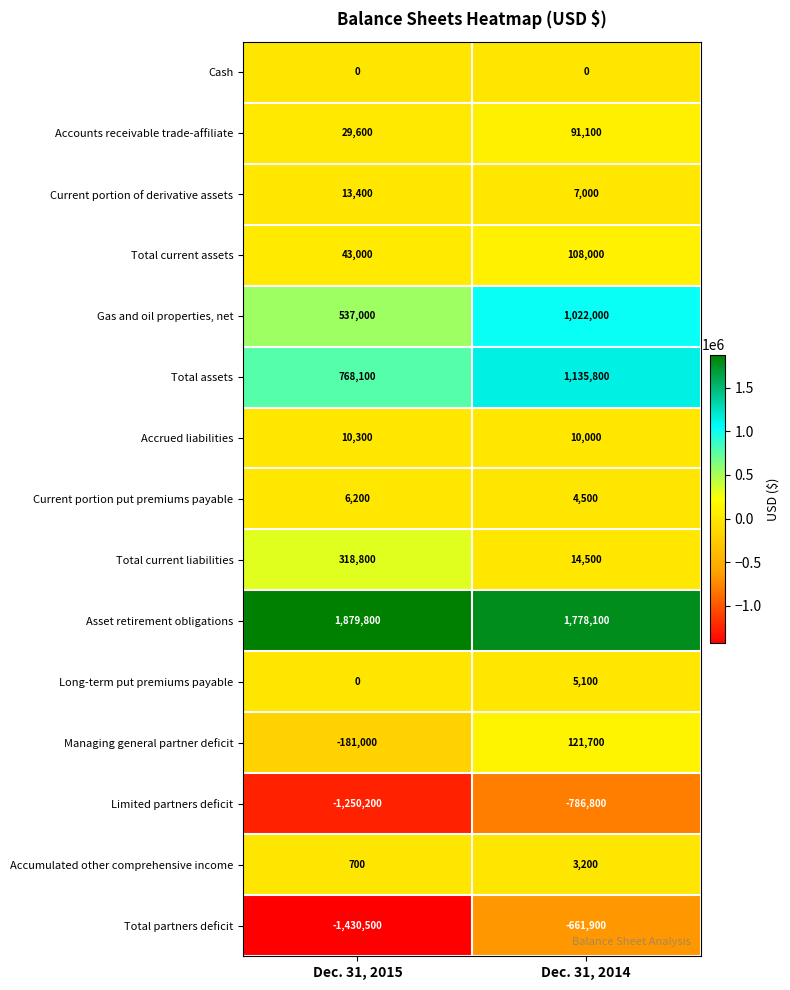

At which category is the sum across all series the highest?

Dec. 31, 2014